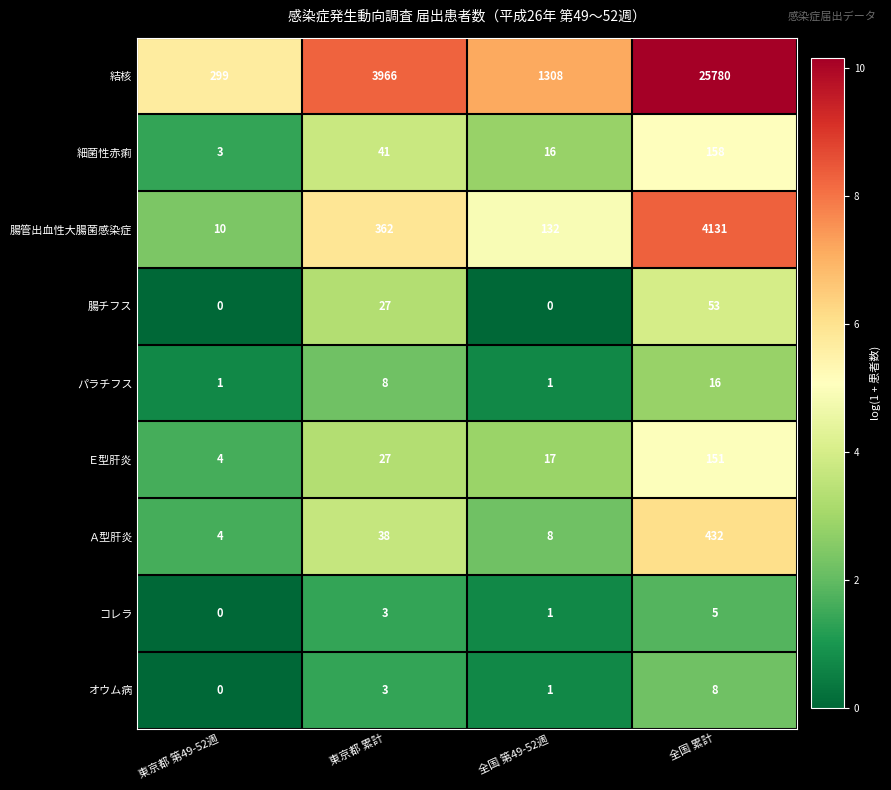

How many 腸チフス values are between 0 and 53?

4